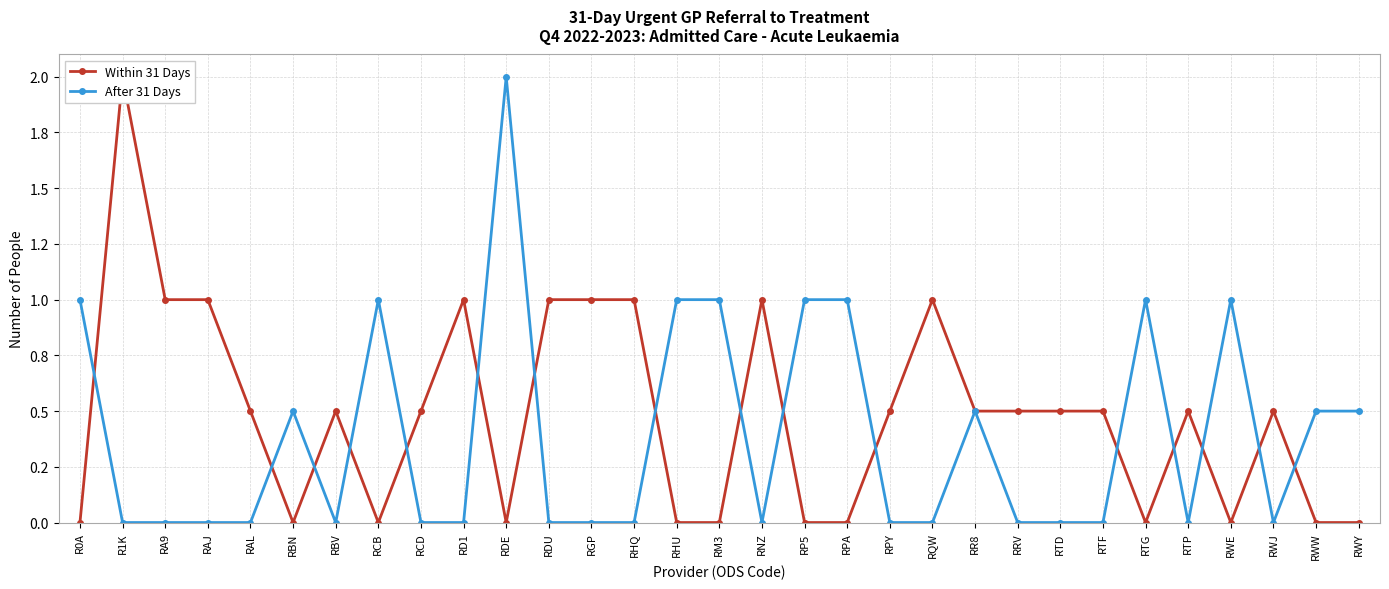

What is the average value of the After 31 Days series?

0.4